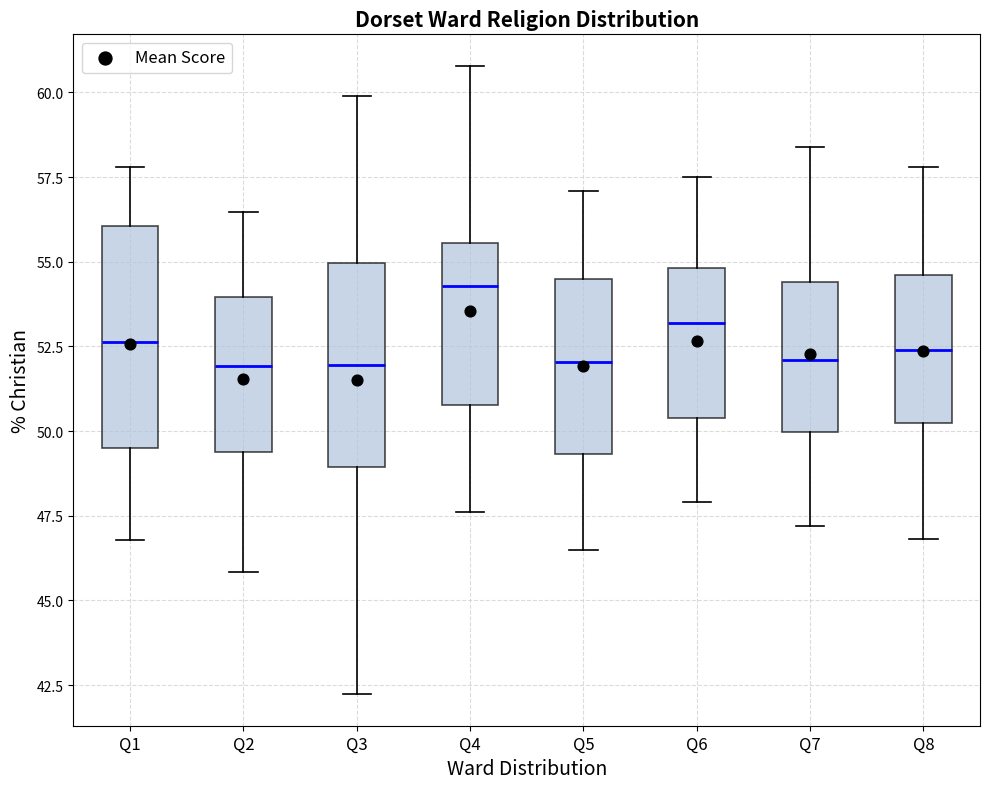

Reading left to right, transcribe this box plot: for each box, give where its median line is, the range the box spans, and where its two whiskers end, as read against the y-axis. The values are not printed on the chart, so give them approximately, as read against the axis.

Q1: median 52.5, box 49.5 to 56.0, whiskers 47.0 to 58.0
Q2: median 52.0, box 49.5 to 54.0, whiskers 46.0 to 56.5
Q3: median 52.0, box 49.0 to 55.0, whiskers 42.0 to 60.0
Q4: median 54.5, box 51.0 to 55.5, whiskers 47.5 to 61.0
Q5: median 52.0, box 49.5 to 54.5, whiskers 46.5 to 57.0
Q6: median 53.0, box 50.5 to 55.0, whiskers 48.0 to 57.5
Q7: median 52.0, box 50.0 to 54.5, whiskers 47.0 to 58.5
Q8: median 52.5, box 50.0 to 54.5, whiskers 47.0 to 58.0